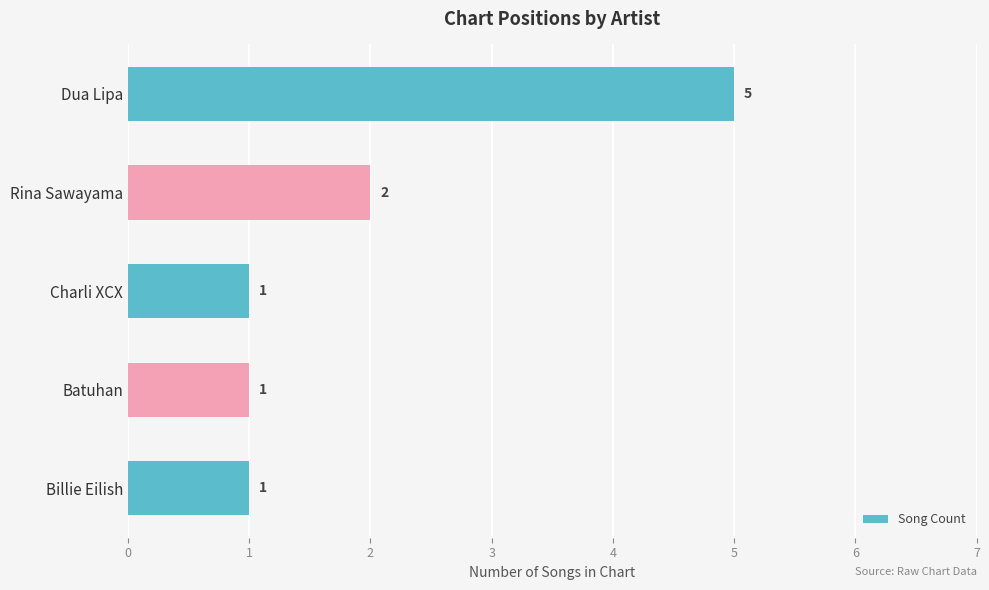

Reading top to bottom, extract all data points from this chart.

5	2	1	1	1